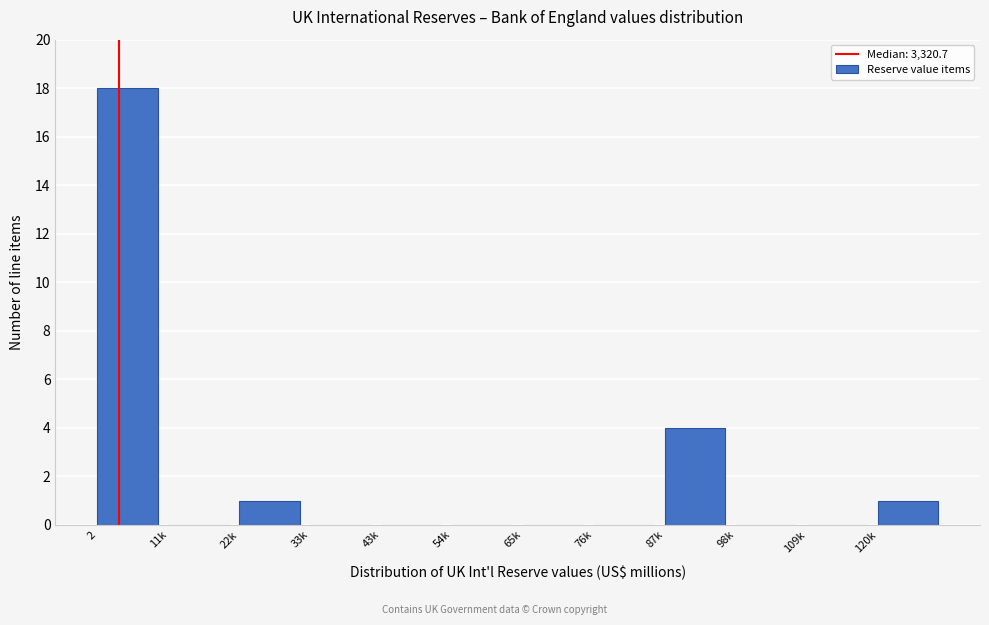

Reading right to left, list all the values displayed in this chart.

120k=1	109k=0	98k=0	87k=4	76k=0	65k=0	54k=0	43k=0	33k=0	22k=1	11k=0	2=18